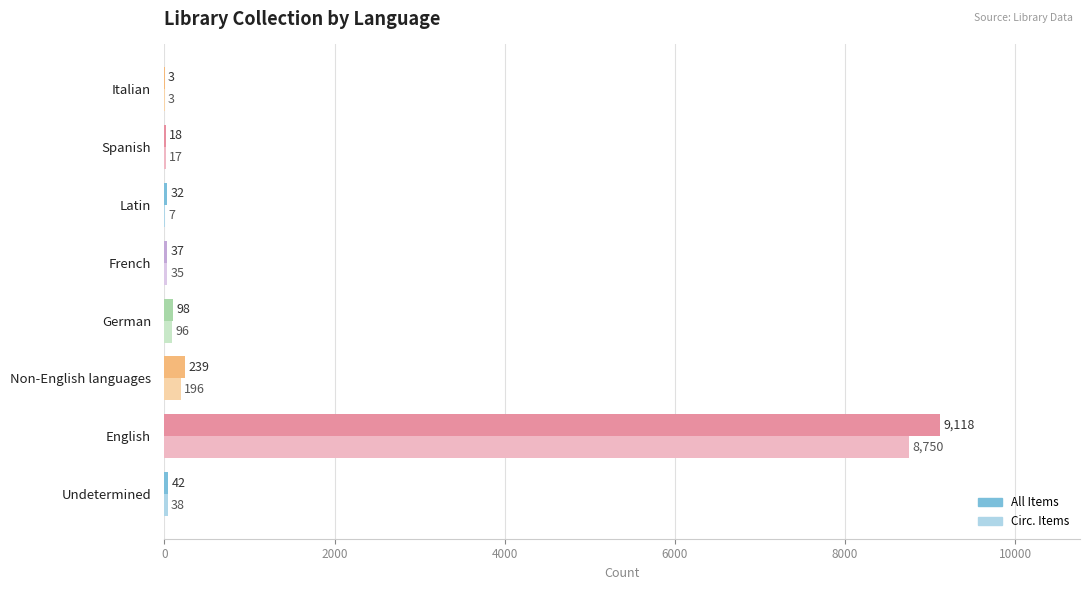

Which series changed the most between English and German?

All Items